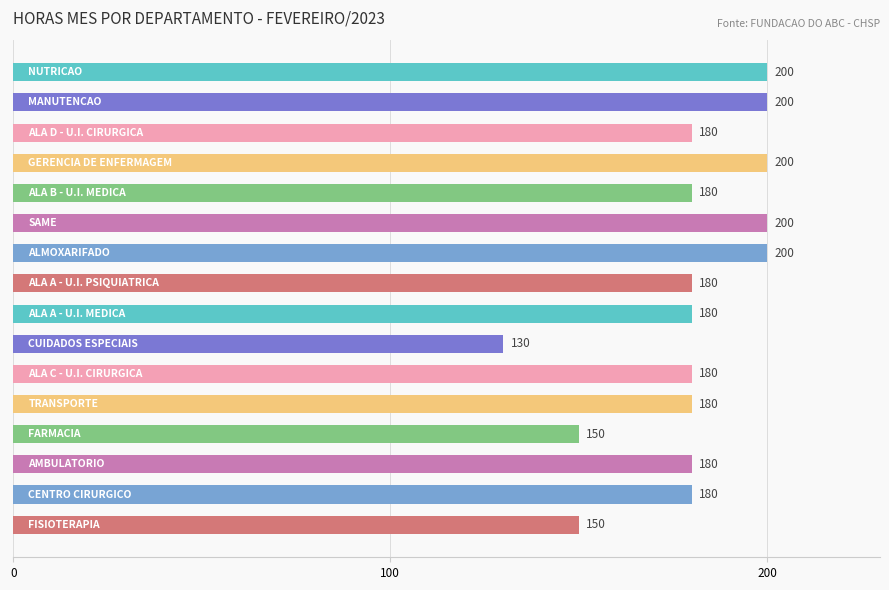

Count the number of categories in the chart.

16